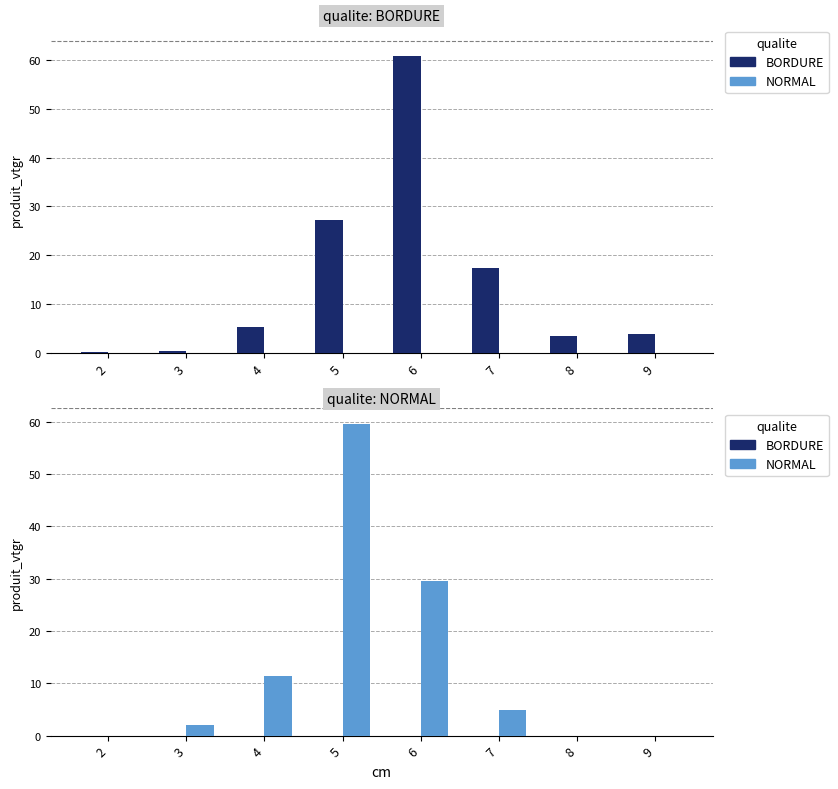

At which label does NORMAL first exceed 4?

4